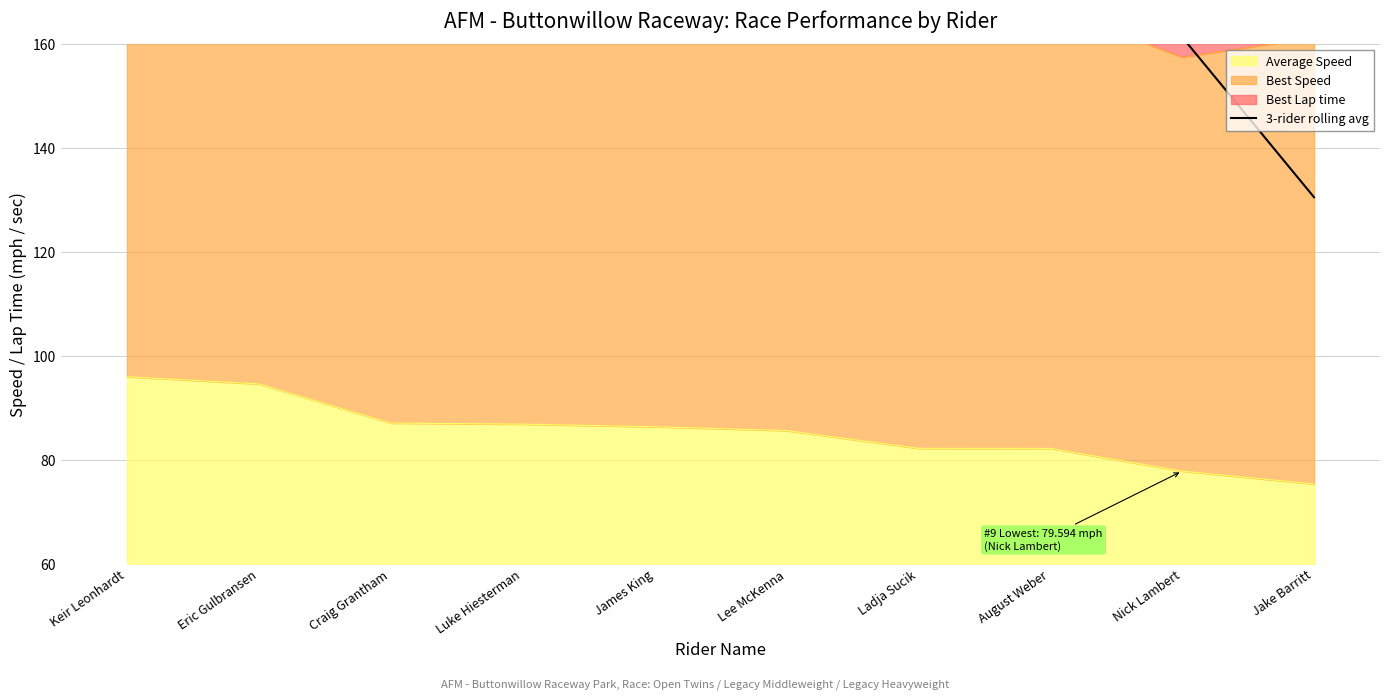

What is the maximum value for Average Speed?

96.0